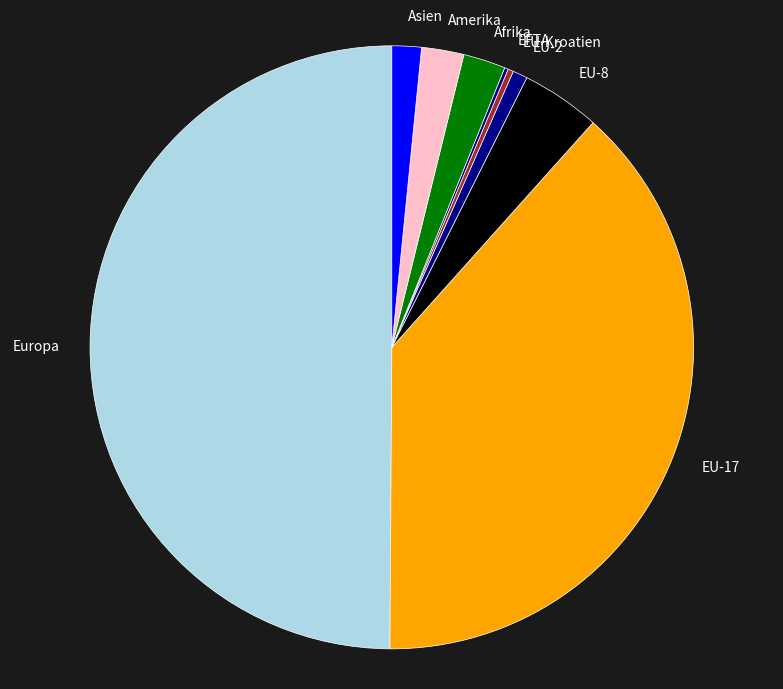

Does EU-Kroatien represent more than half of the total?

No